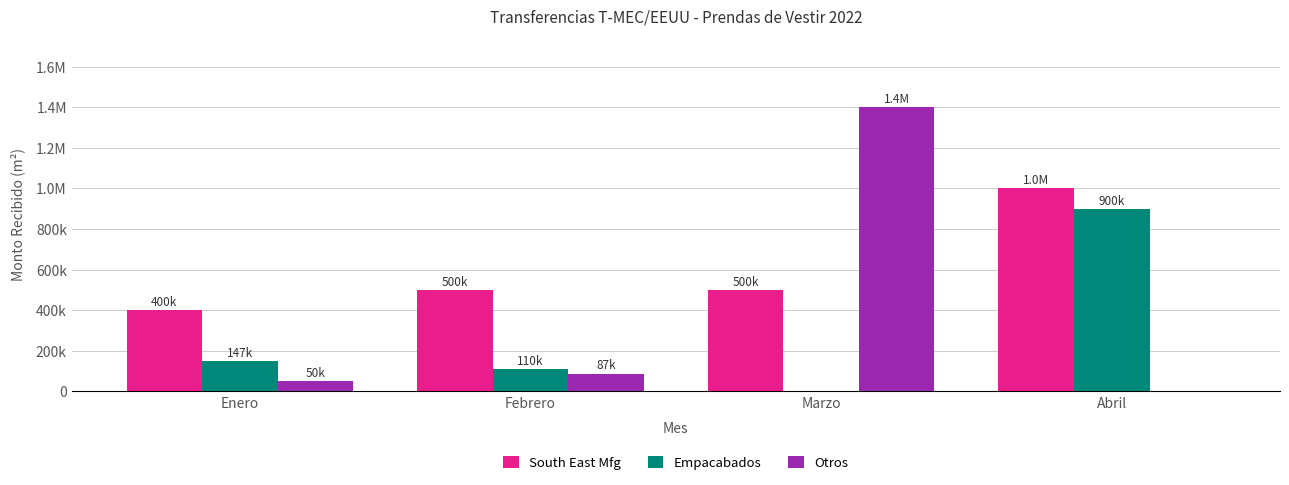

Reading left to right, list all the values displayed in this chart.

South East Mfg: Enero=400000	Febrero=500000	Marzo=500000	Abril=1000000
Empacabados: Enero=147000	Febrero=110000	Marzo=0	Abril=900000
Otros: Enero=50000	Febrero=87000	Marzo=1400000	Abril=0